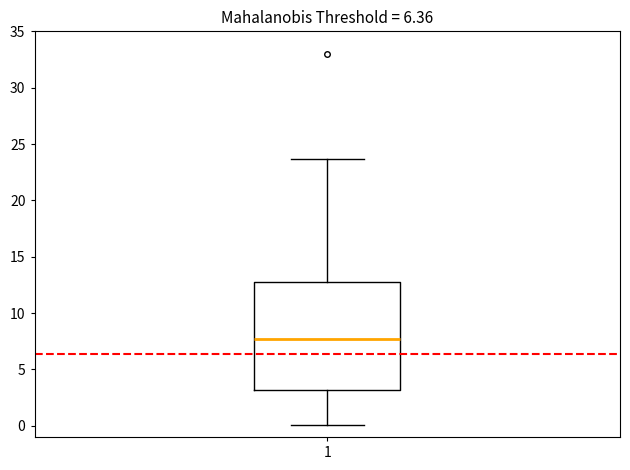

Where does the lower whisker of the box at x = 1 end on the y-axis? The values are not printed on the chart, so give them approximately, as read against the axis.

0.0